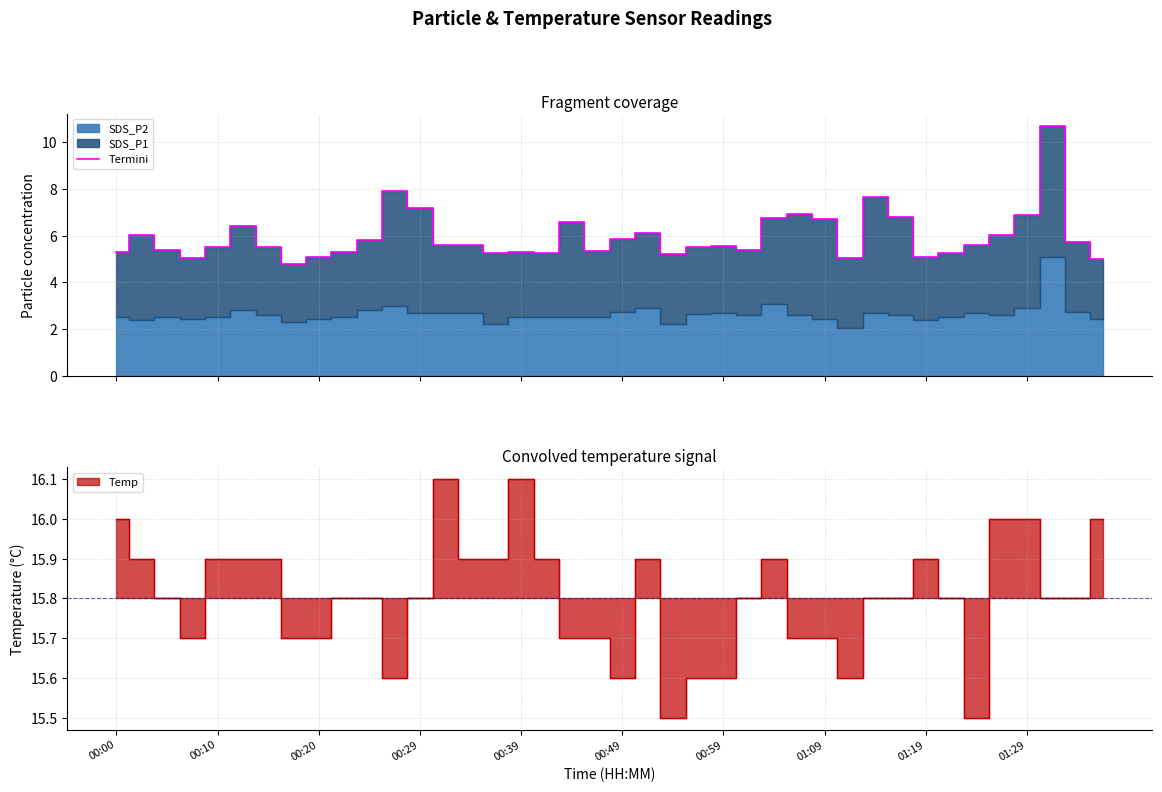

What is the lowest value of the Termini series?

4.8